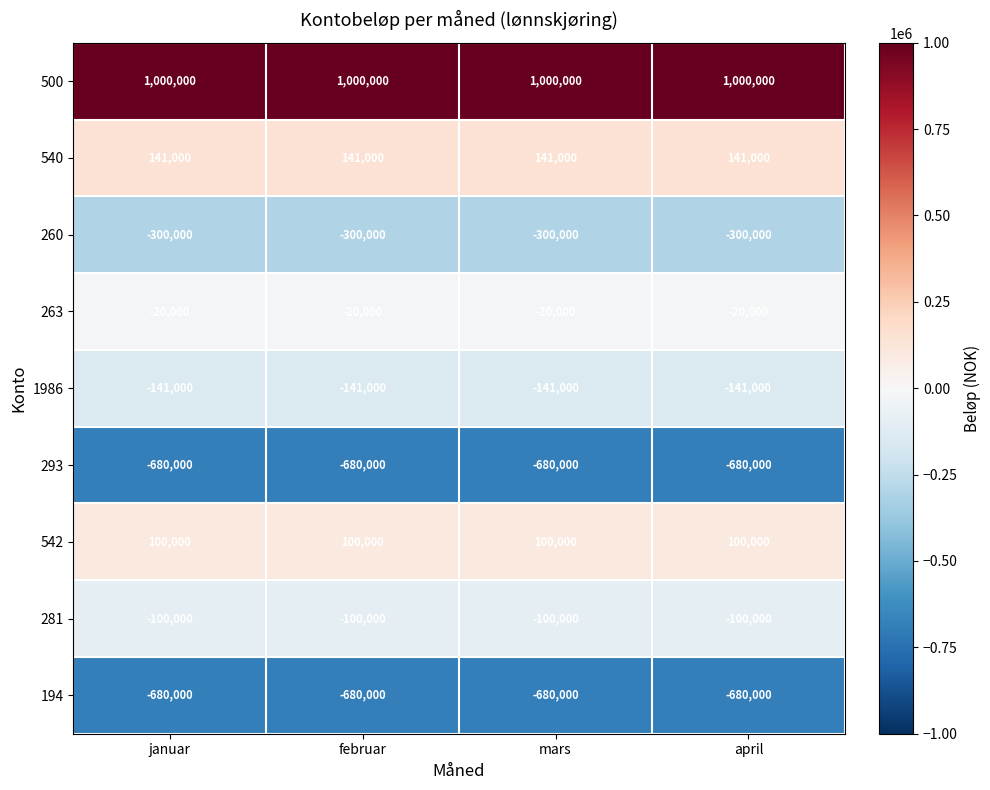

What is the approximate value of 542 at februar?

100000